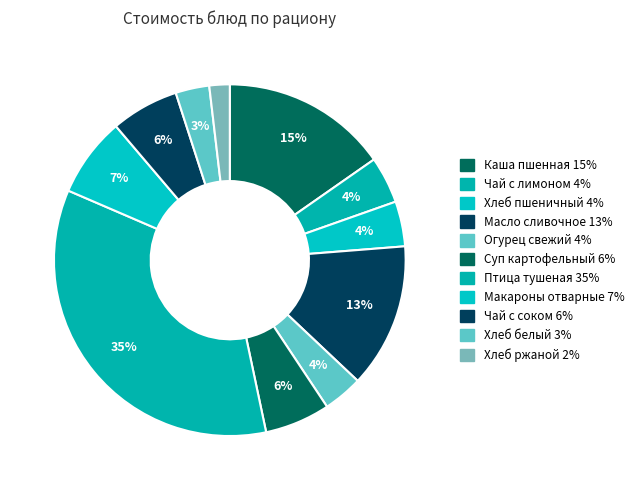

How many segments does this pie chart have?

11